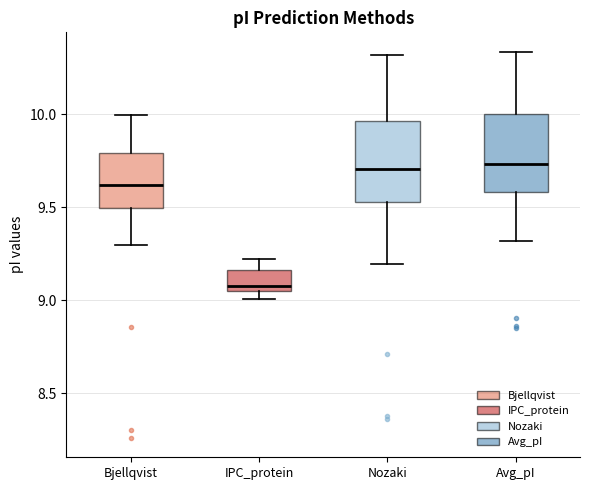

Where does the upper whisker of the box for Bjellqvist end on the y-axis? The values are not printed on the chart, so give them approximately, as read against the axis.

10.00